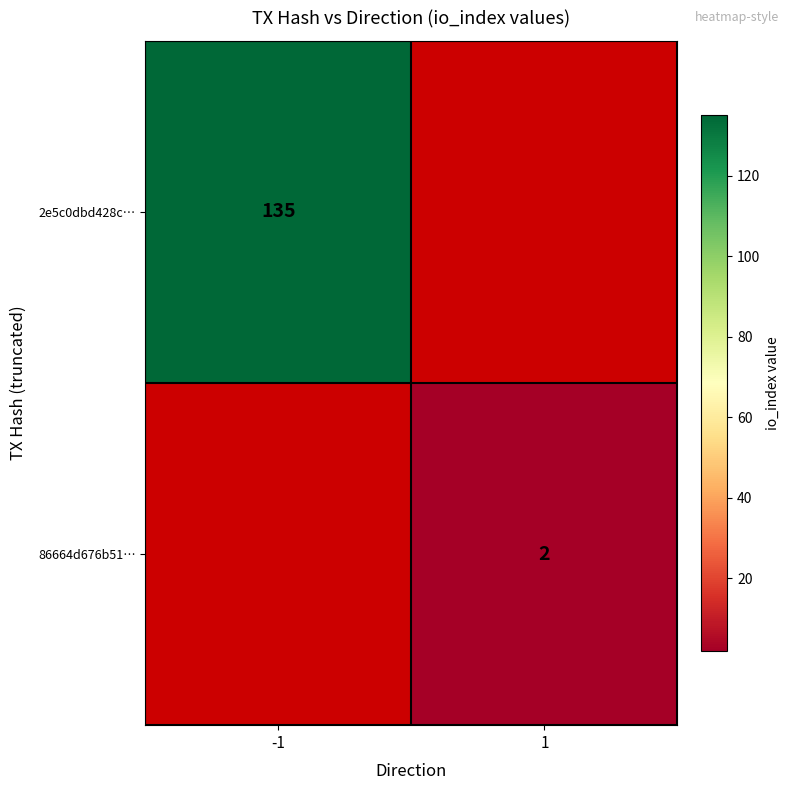

The value of 86664d676b51… at 1 is 2. True or false?

True